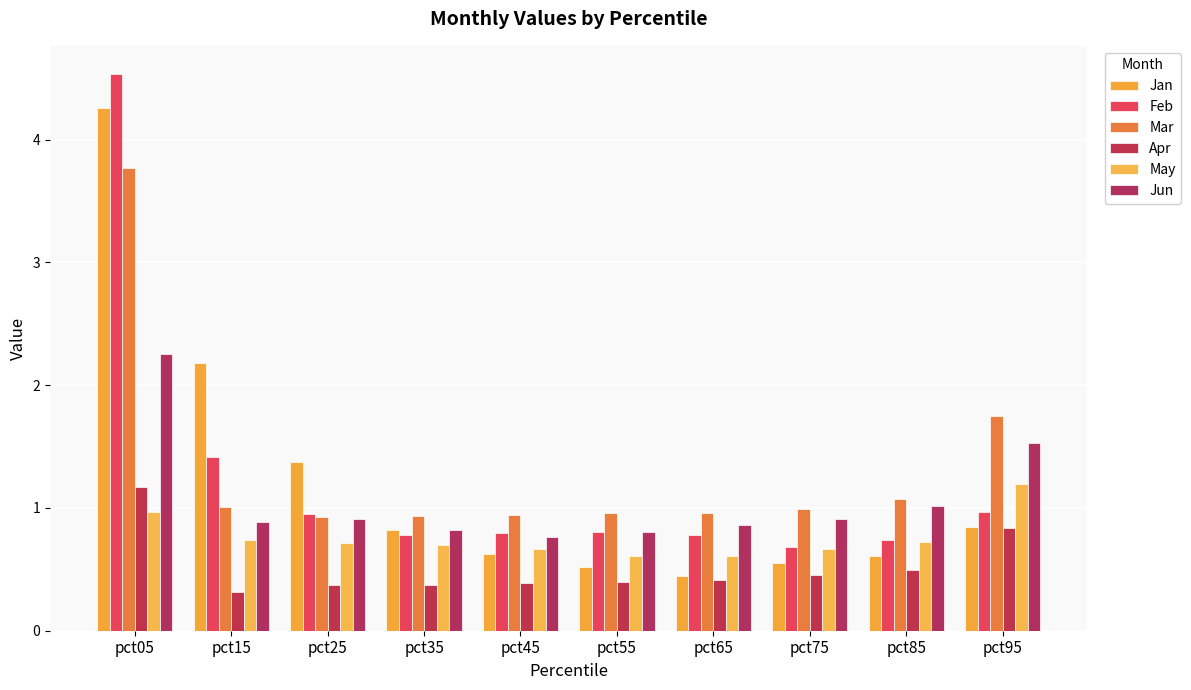

Count the number of categories in the chart.

10